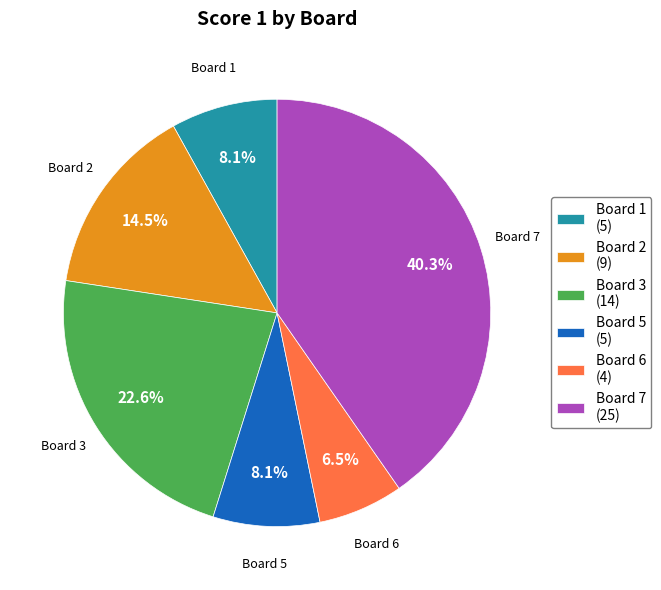

What is the largest slice in the pie chart?

Board 7 (25)